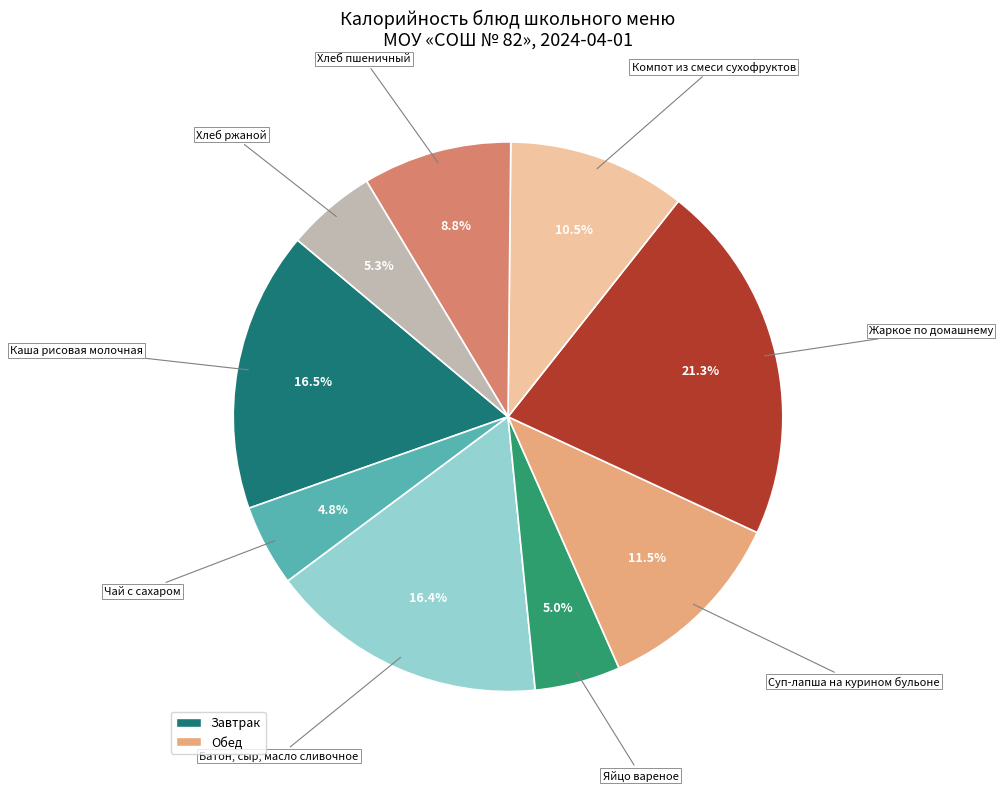

Does any single category account for the majority?

No